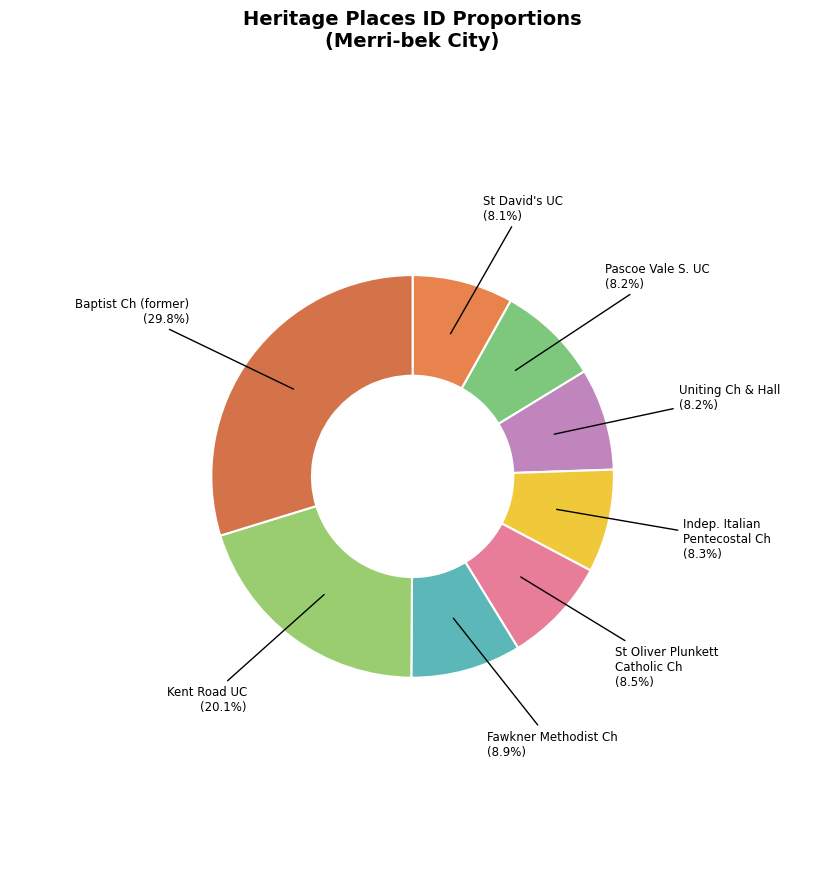

Count the number of slices in the pie.

8